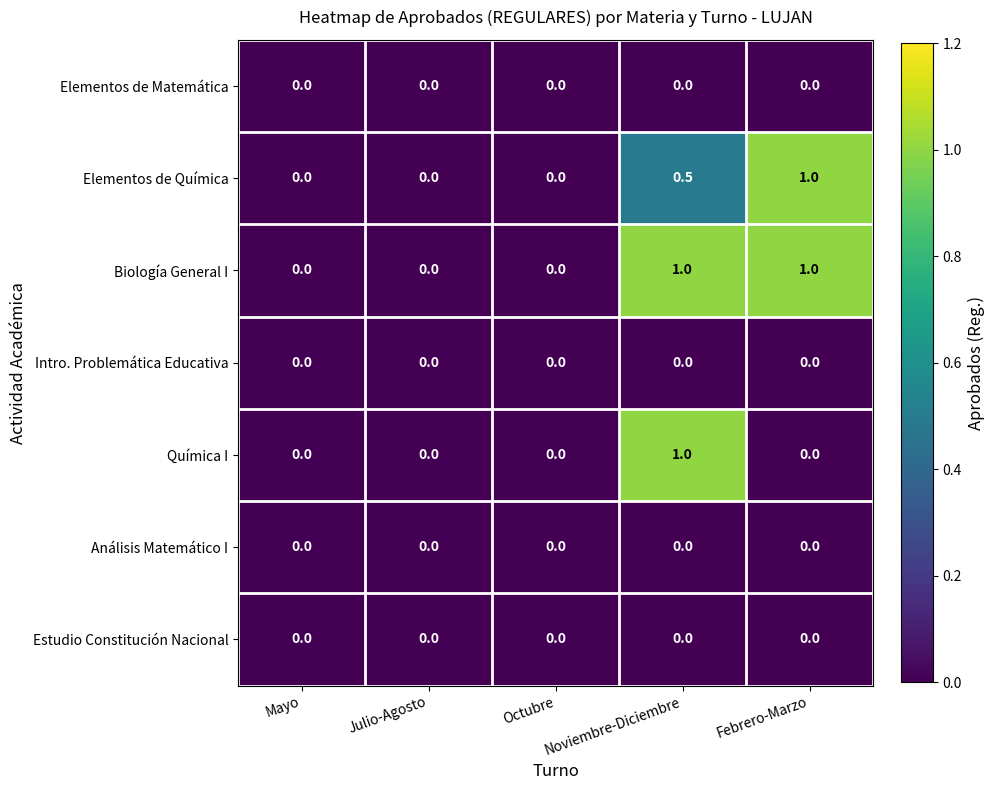

Between Noviembre-Diciembre and Febrero-Marzo, which series saw the biggest shift?

Química I